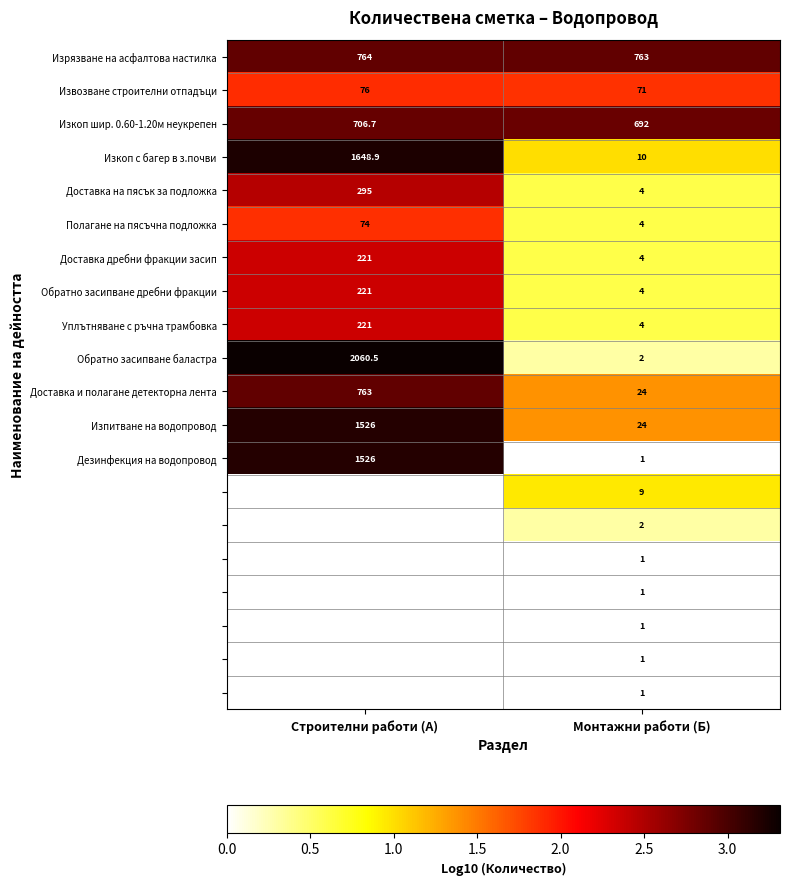

Where is Изкоп шир. 0.60-1.20м неукрепен nearest to the value 699?

Монтажни работи (Б)